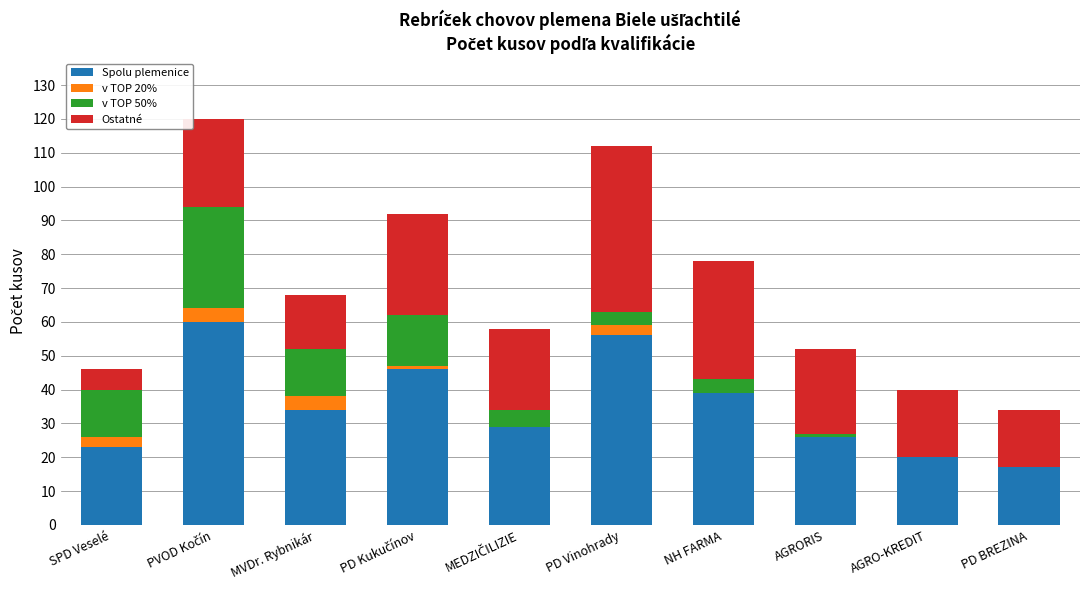

What is the highest value of the Spolu plemenice series?

60